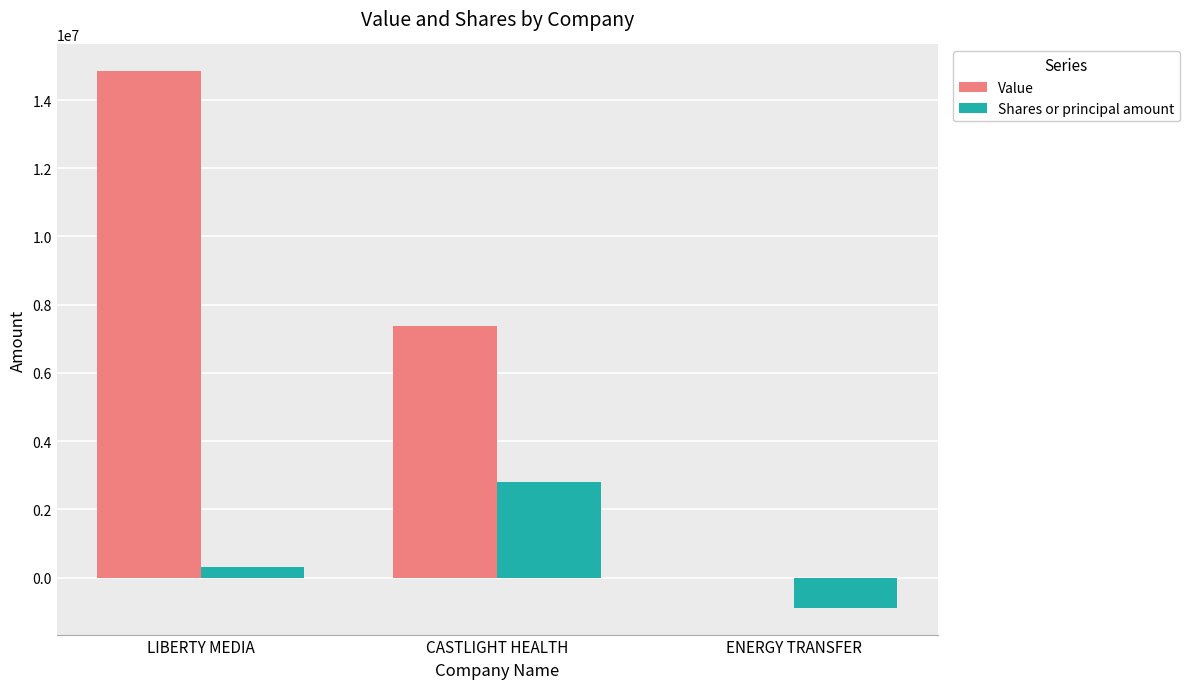

Reading left to right, transcribe all the data shown in this chart.

Value: LIBERTY MEDIA=14843000	CASTLIGHT HEALTH=7364000	ENERGY TRANSFER=0
Shares or principal amount: LIBERTY MEDIA=318660	CASTLIGHT HEALTH=2799882	ENERGY TRANSFER=-885456